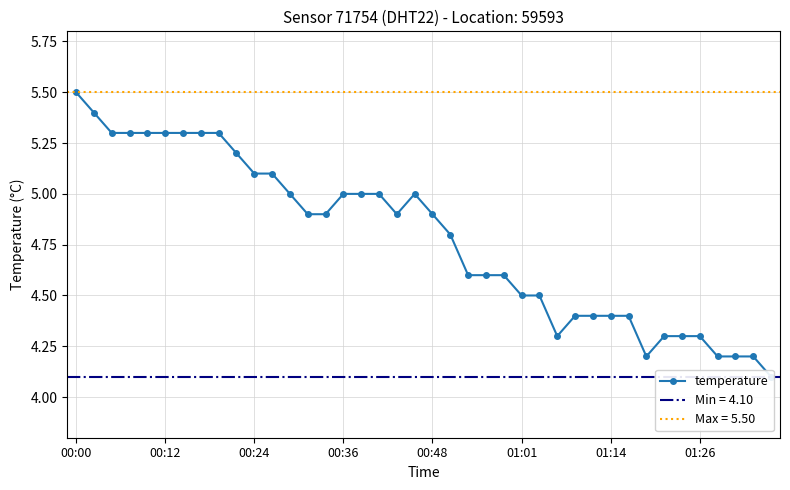

Which has a higher value, 00:24 or 21?

00:24